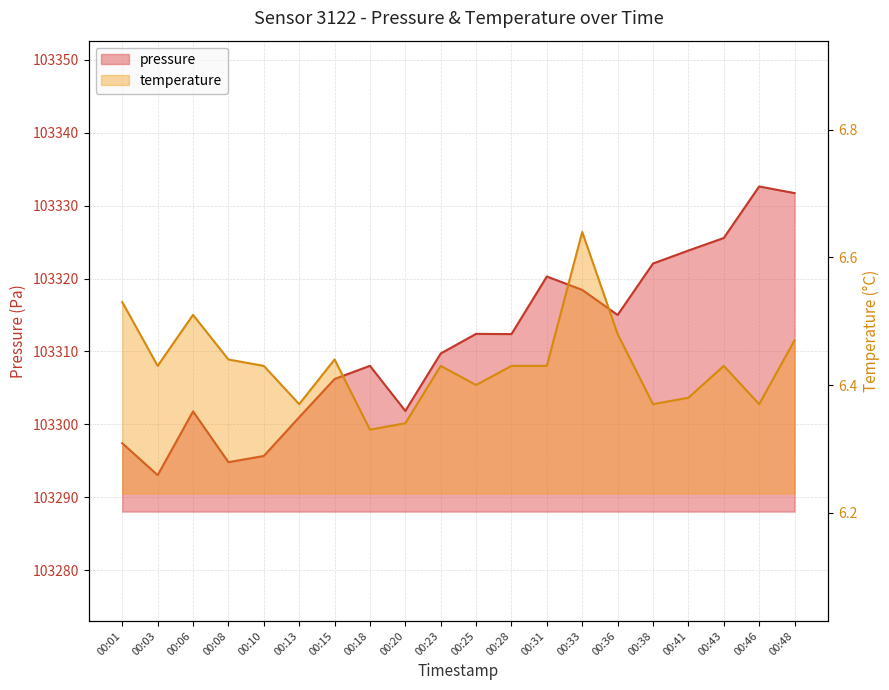

Reading left to right, extract all data points from this chart.

pressure: 103297.4	103293.0	103301.8	103294.8	103295.7	103301.0	103306.2	103308.0	103301.8	103309.7	103312.4	103312.4	103320.3	103318.4	103315.0	103322.1	103323.8	103325.6	103332.6	103331.7
temperature: 6.5	6.4	6.5	6.4	6.4	6.4	6.4	6.3	6.3	6.4	6.4	6.4	6.4	6.6	6.5	6.4	6.4	6.4	6.4	6.5